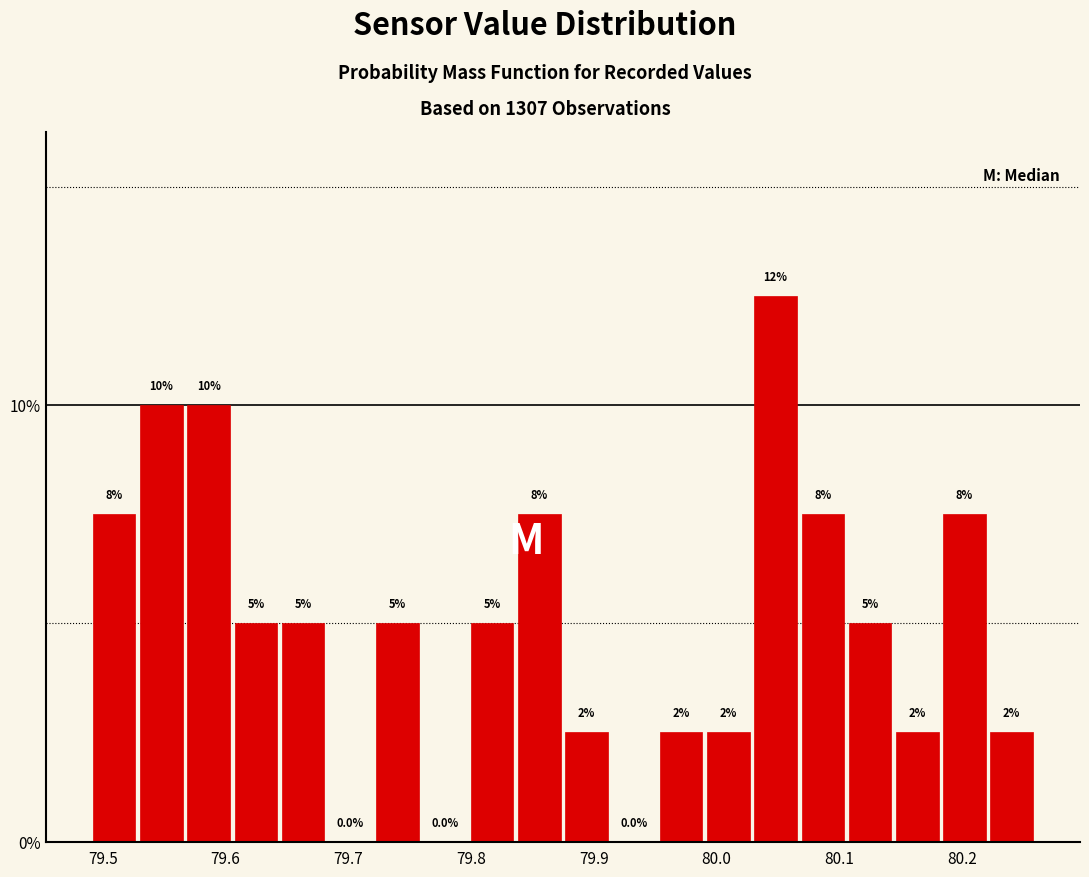

Read against the x-axis, roughly where is the centre of the tallest bar?

80.05